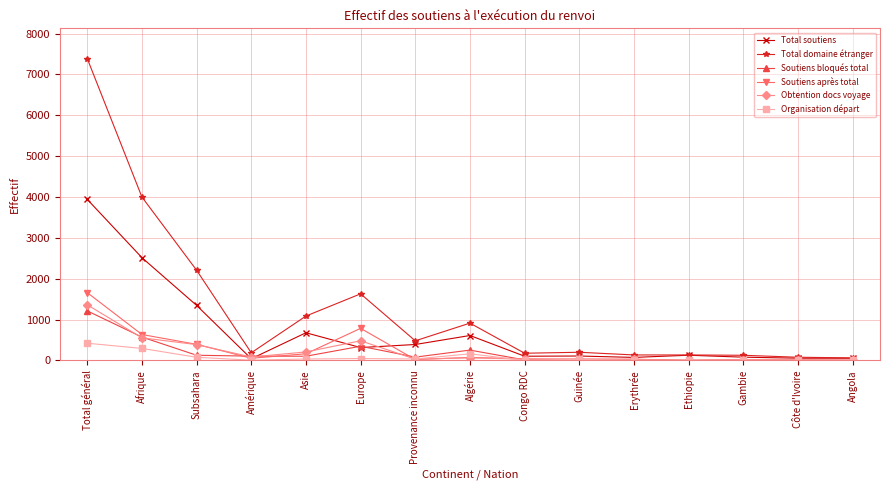

Which label corresponds to the largest value in the chart?

Total général